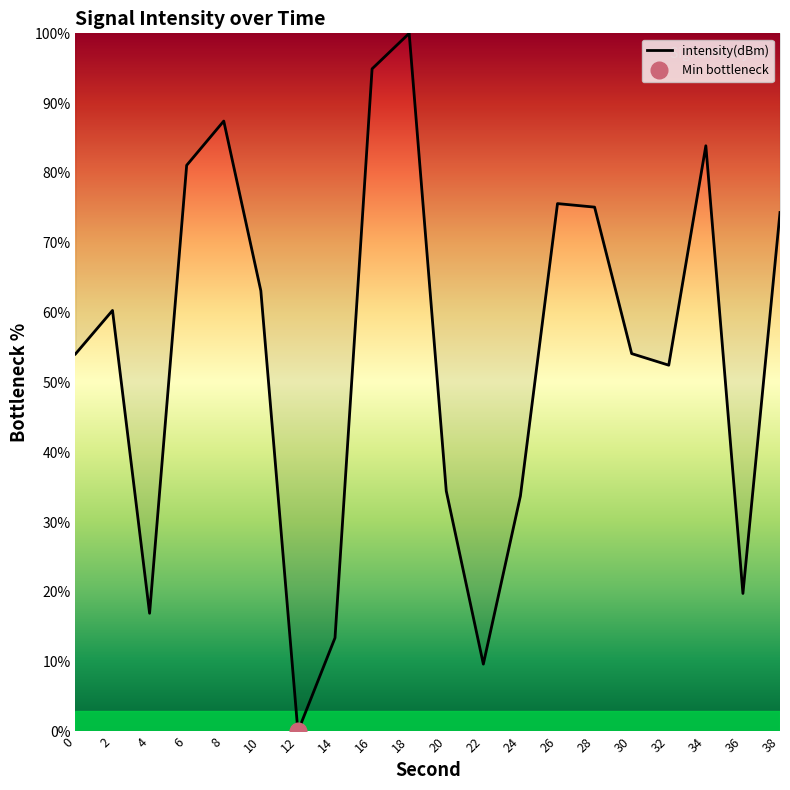

How many values are above zero?

19